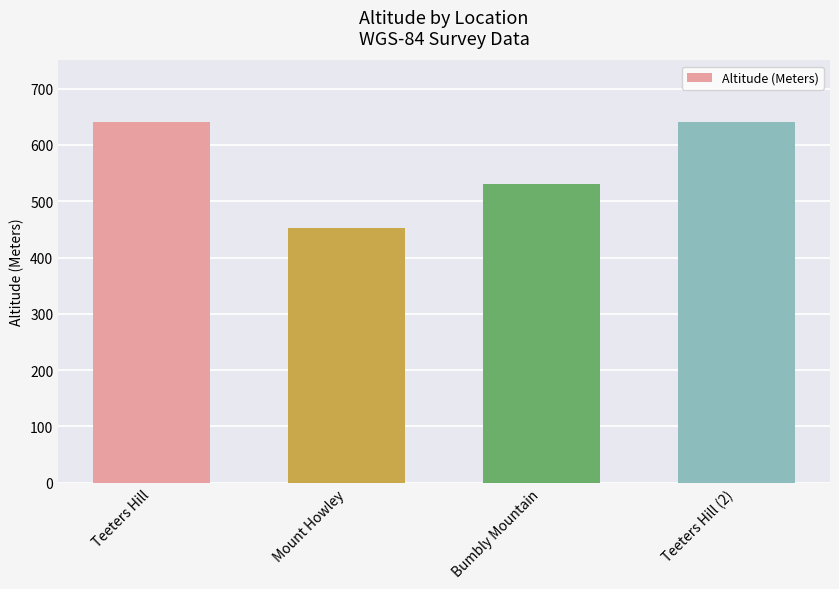

Does the chart contain stacked bars?

No